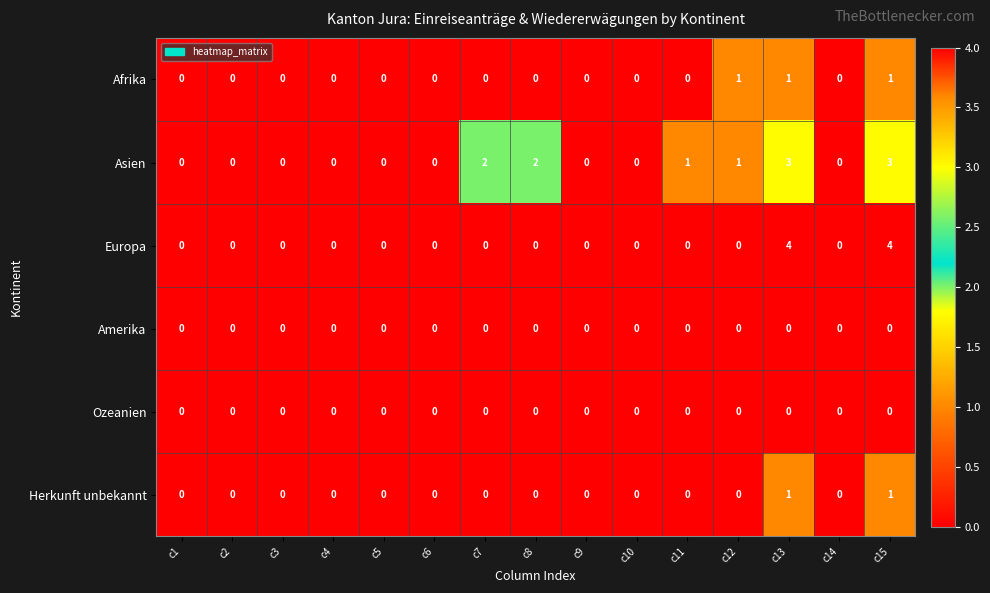

Between c2 and c13, which series saw the biggest shift?

Europa